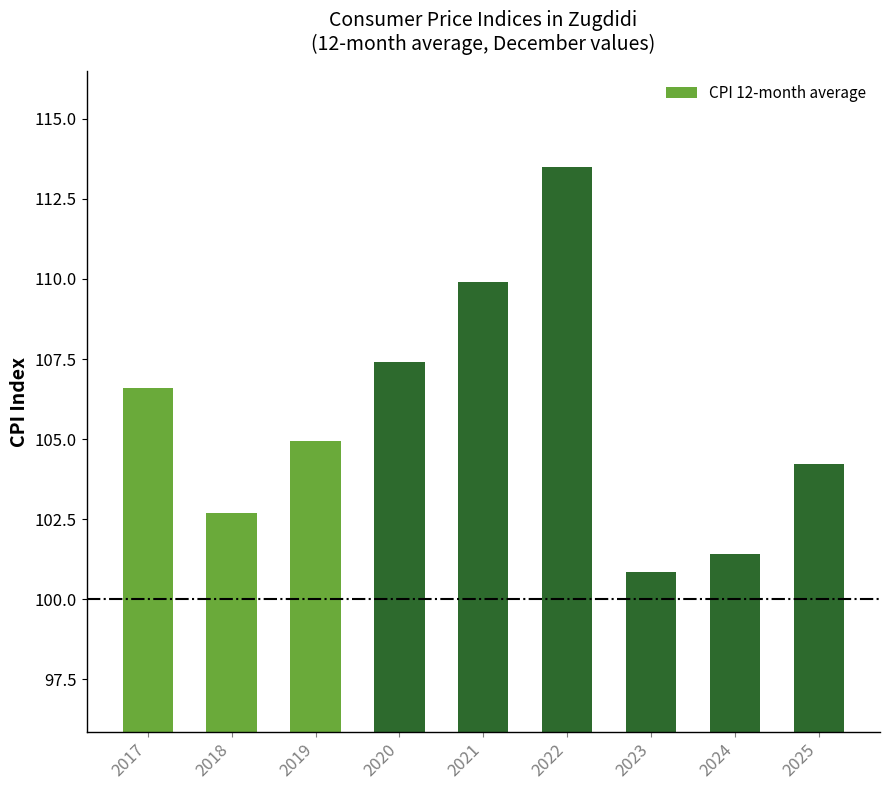

What is the ratio of the value at 2023 to the value at 2025?

1.0